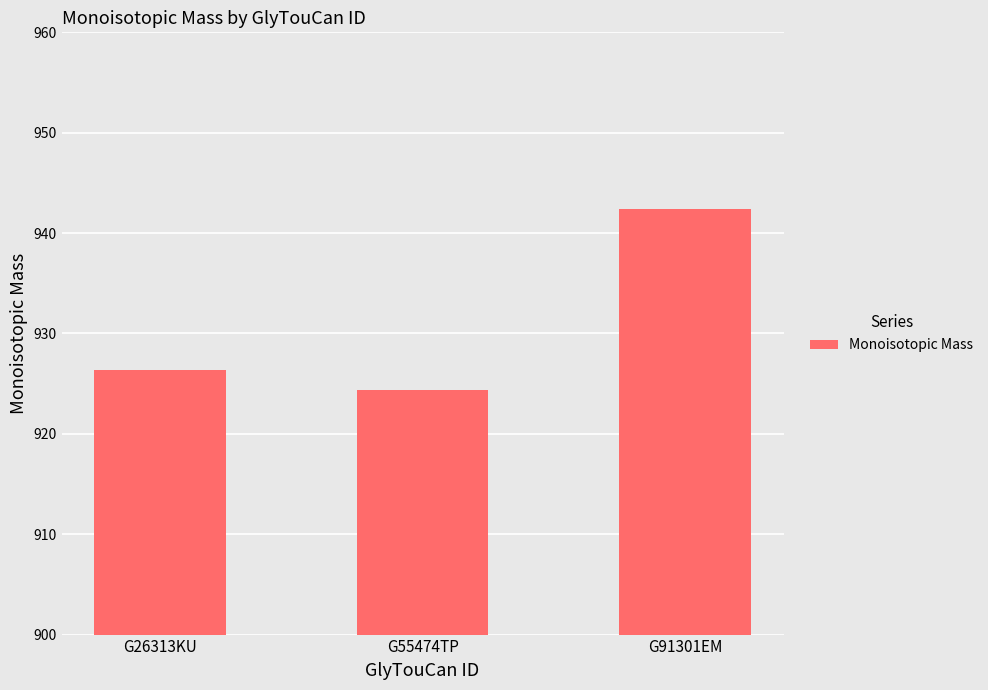

Does the chart contain stacked bars?

No